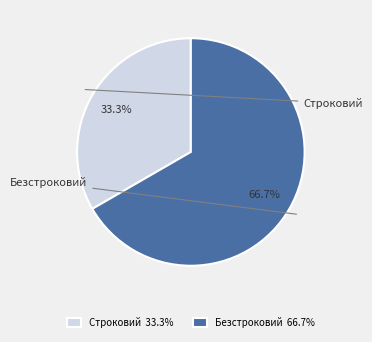

To the nearest percent, what portion does Безстроковий represent?

67%